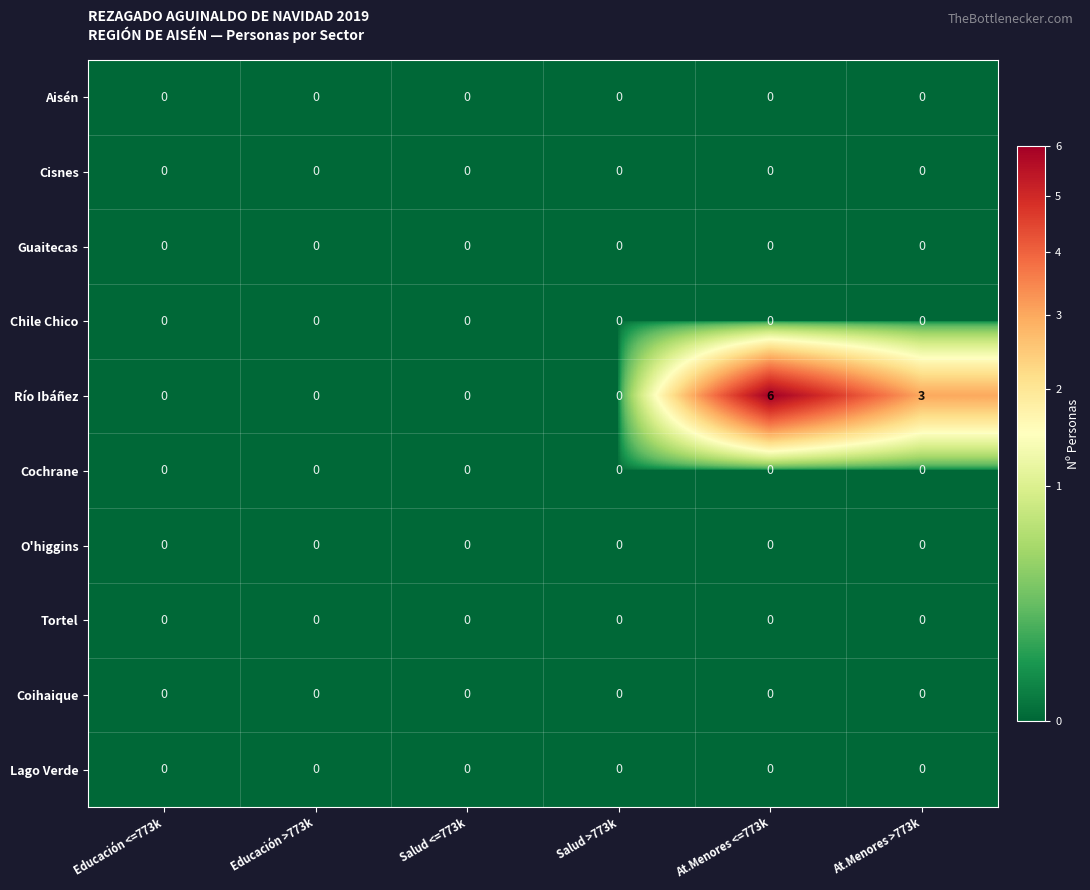

Count the Río Ibáñez values in the range 0 to 3.

5